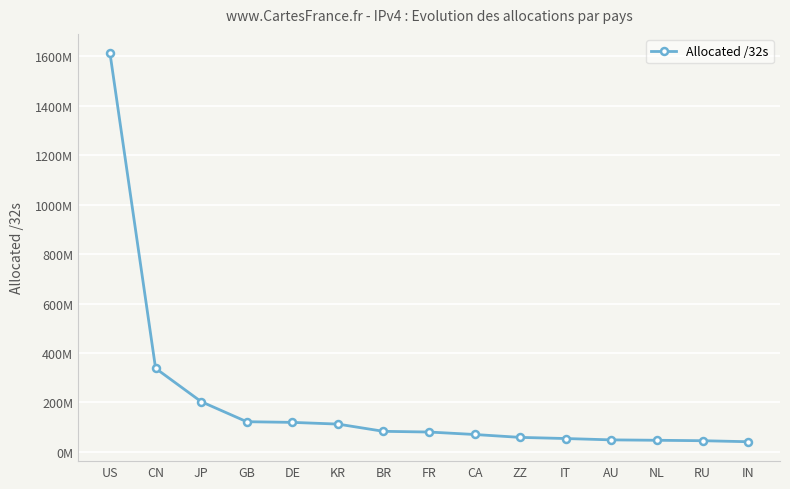

Does the chart have visible grid lines?

Yes